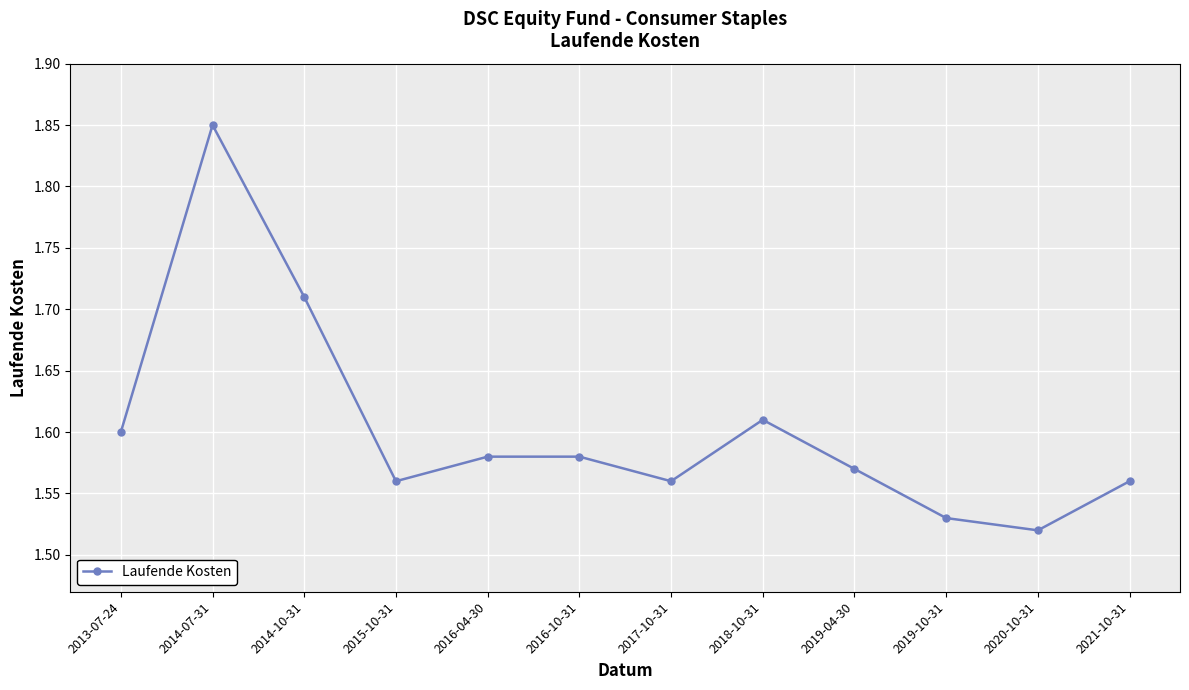

Is it true that the value at 2019-04-30 is 0.9?

False